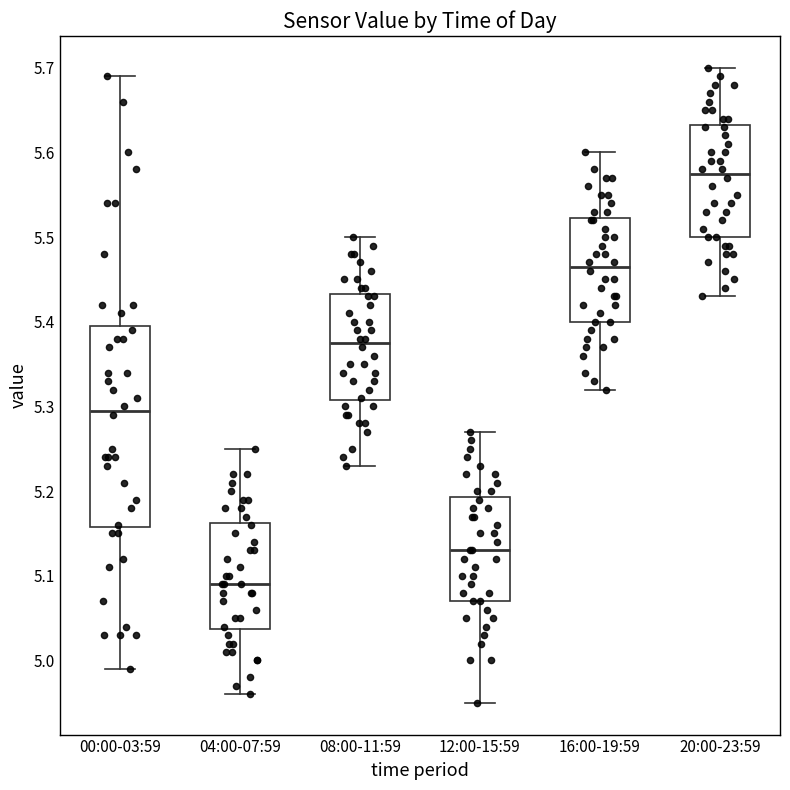

Reading left to right, transcribe this box plot: for each box, give where its median line is, the range the box spans, and where its two whiskers end, as read against the y-axis. The values are not printed on the chart, so give them approximately, as read against the axis.

00:00-03:59: median 5.30, box 5.16 to 5.40, whiskers 4.99 to 5.69
04:00-07:59: median 5.09, box 5.04 to 5.16, whiskers 4.96 to 5.25
08:00-11:59: median 5.38, box 5.31 to 5.43, whiskers 5.23 to 5.50
12:00-15:59: median 5.13, box 5.07 to 5.19, whiskers 4.95 to 5.27
16:00-19:59: median 5.47, box 5.40 to 5.52, whiskers 5.32 to 5.60
20:00-23:59: median 5.58, box 5.50 to 5.63, whiskers 5.43 to 5.70